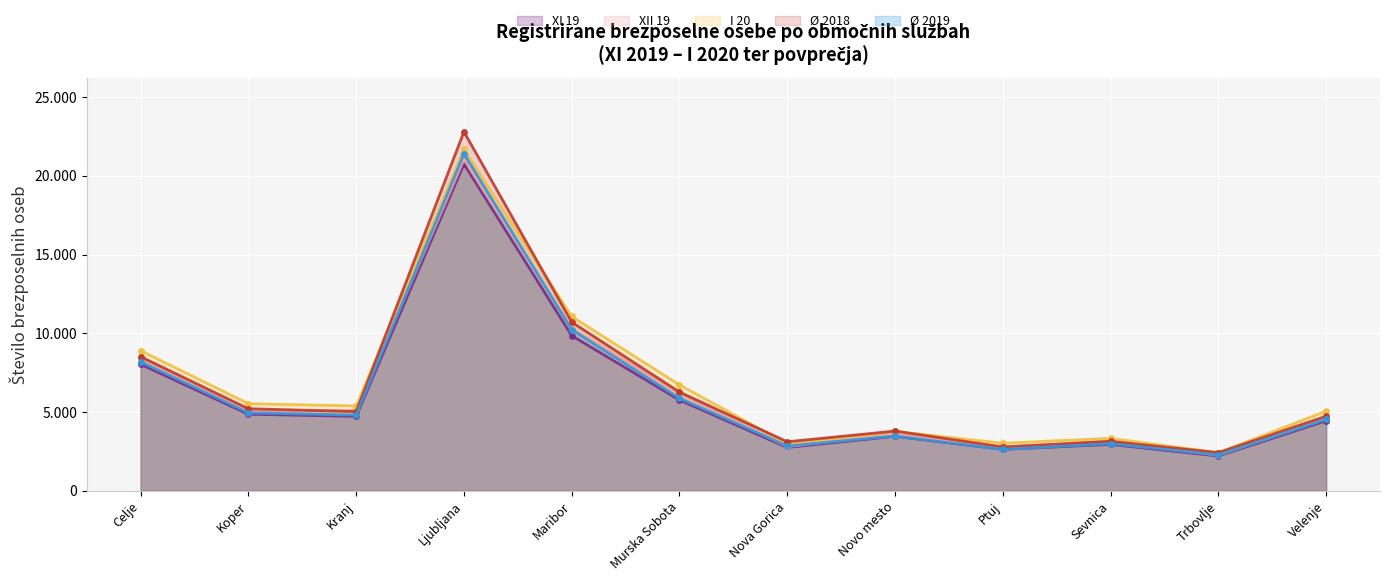

At which category is the sum across all series the highest?

Ljubljana